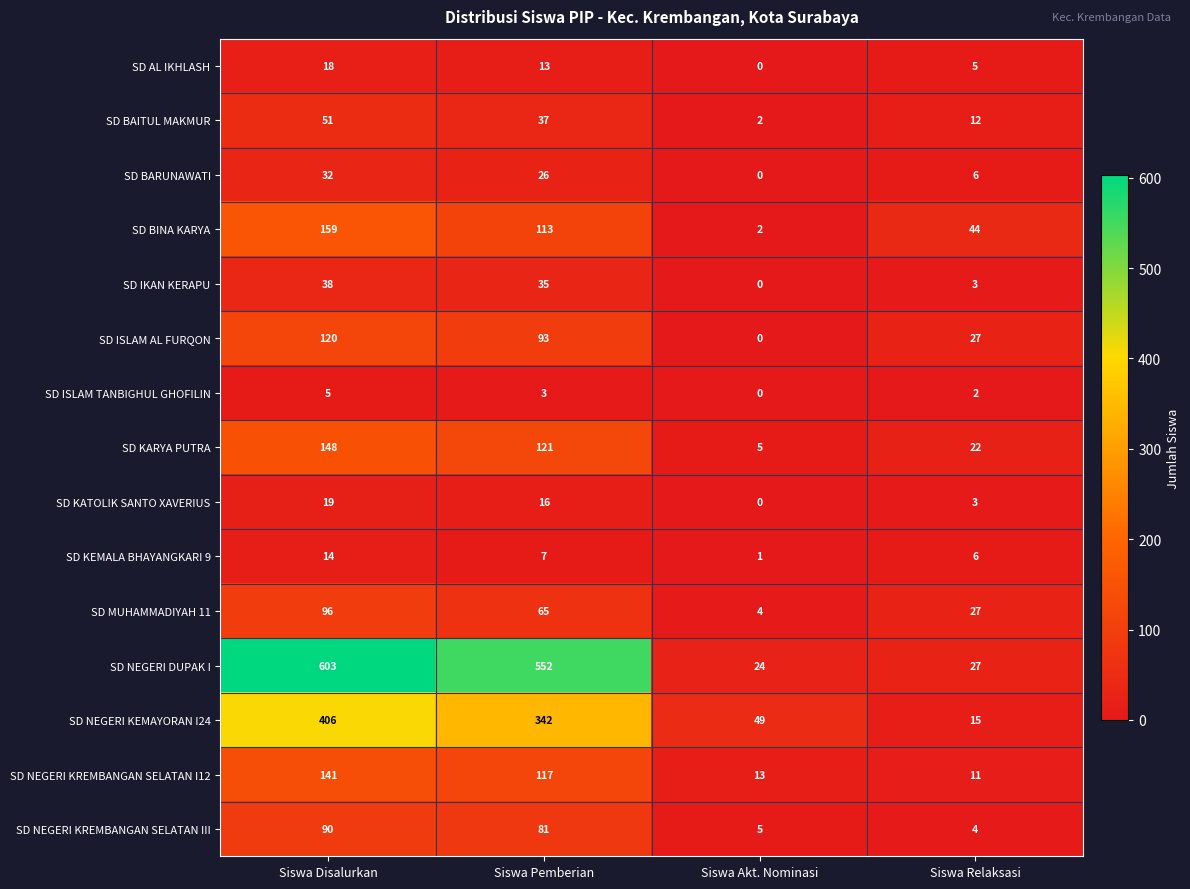

What is the greatest value displayed?

603